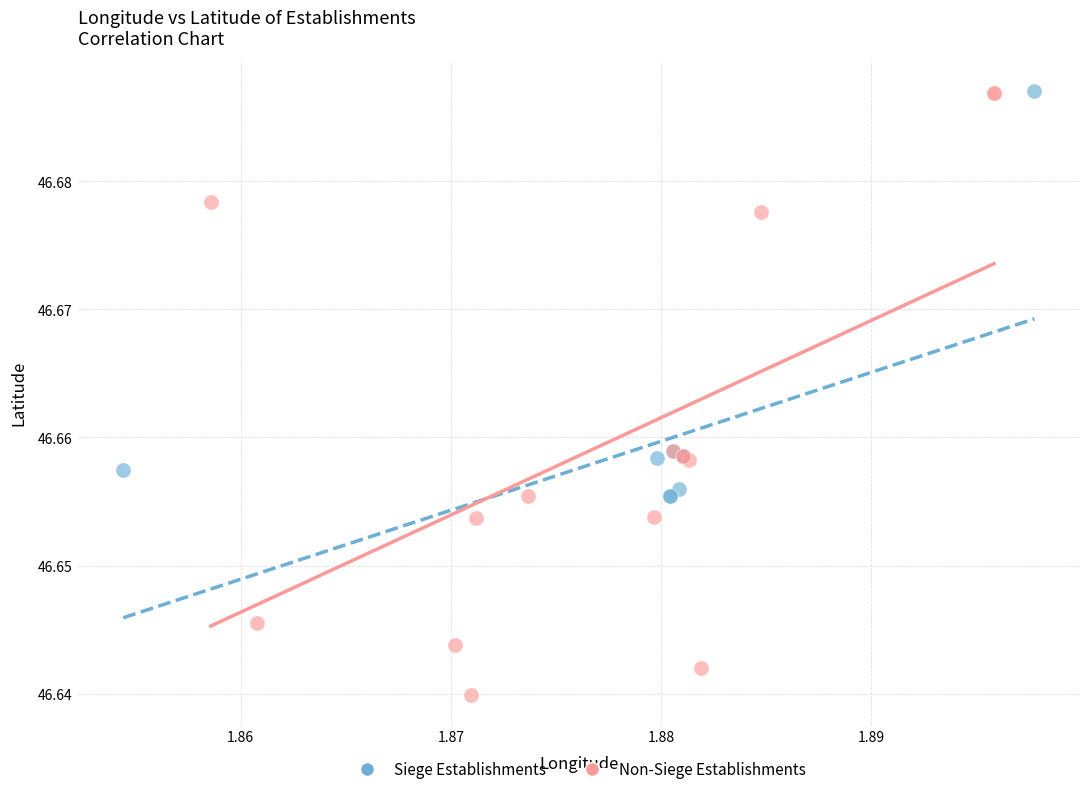

Which series reaches the minimum Y coordinate?

Non-Siege Establishments